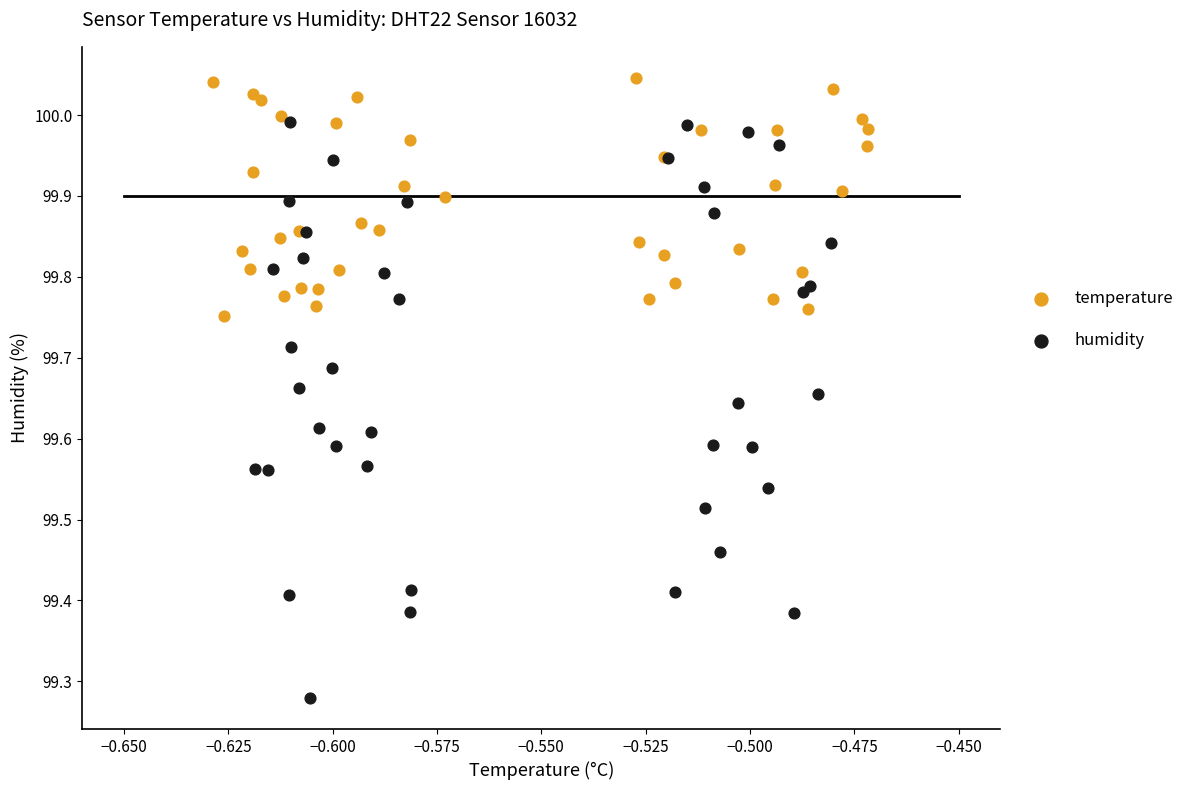

Which series reaches the maximum Y coordinate?

temperature